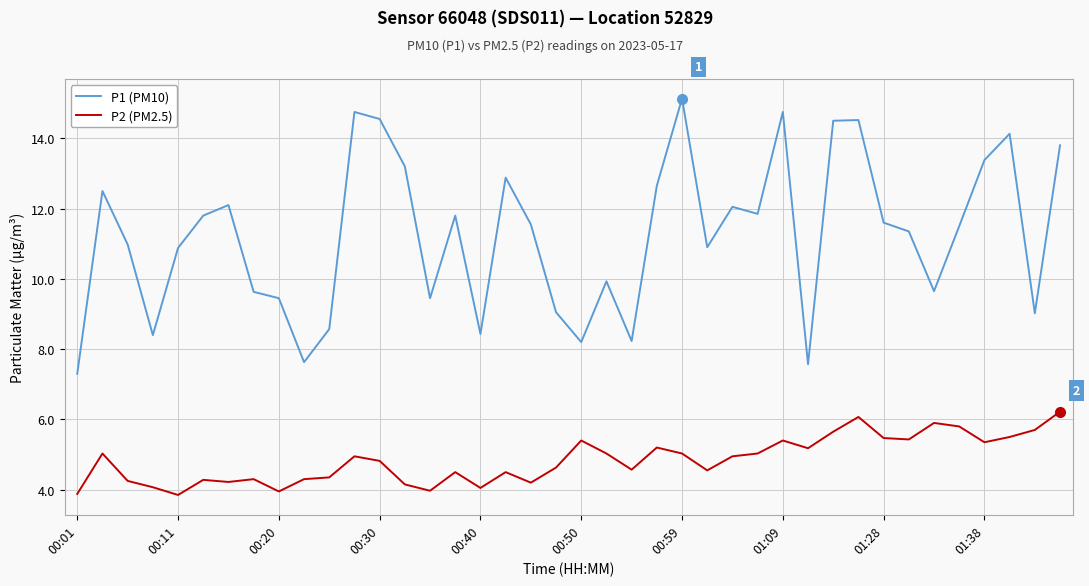

Count the number of categories in the chart.

40